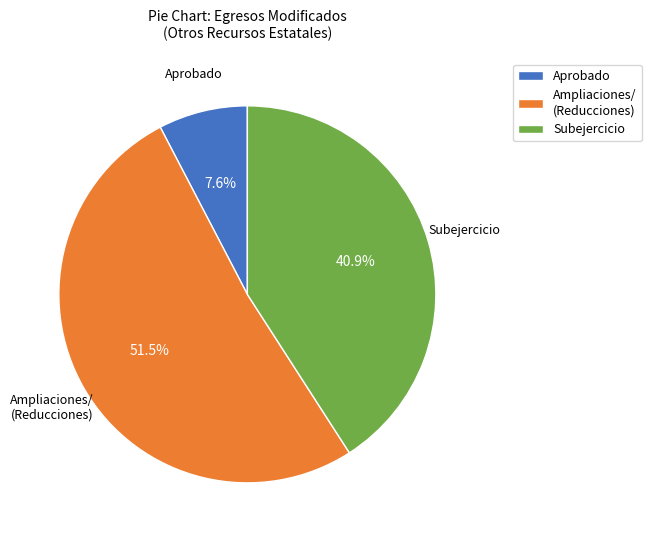

To the nearest percent, what is the difference between the largest and smallest slice percentages?

44%